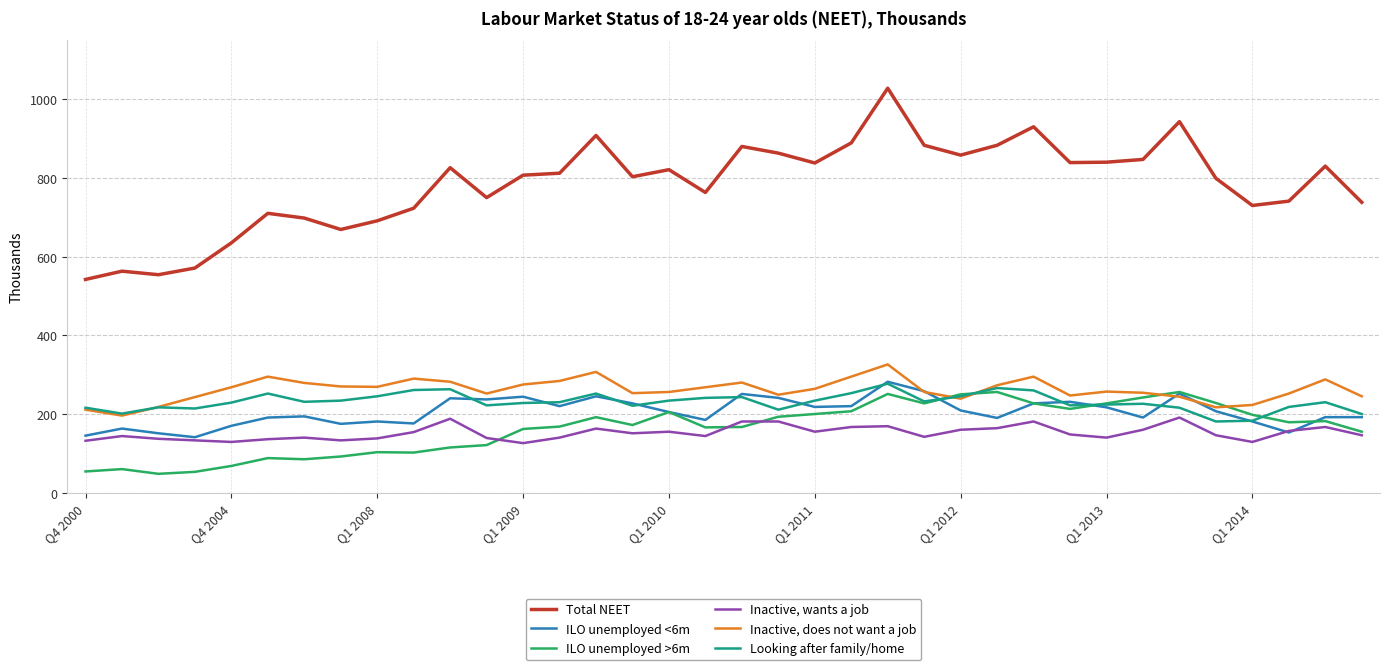

What is the greatest value displayed?

1028